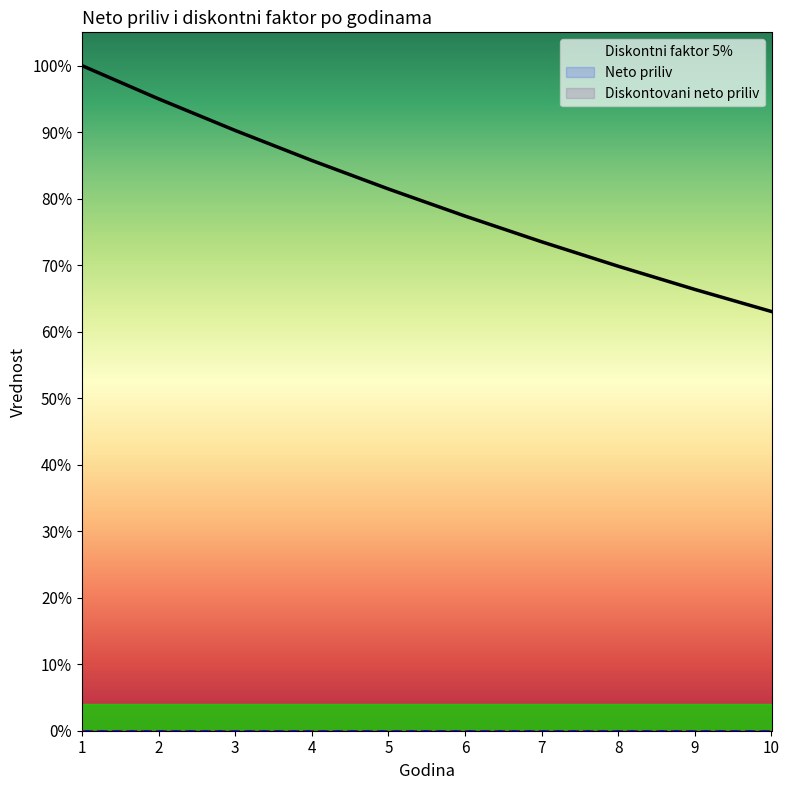

Which series has the widest spread of values?

Diskontni faktor 5%